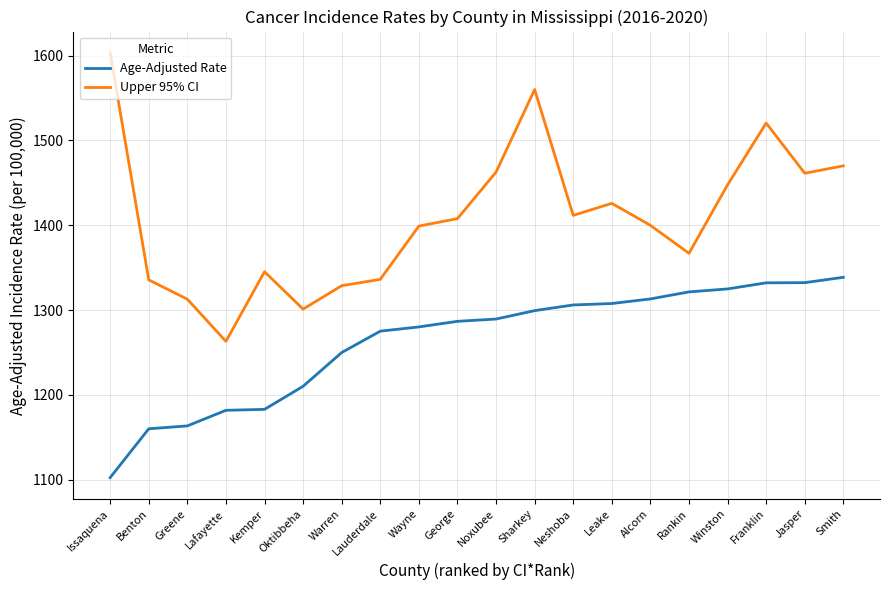

Is this an area chart (filled region under the line)?

No